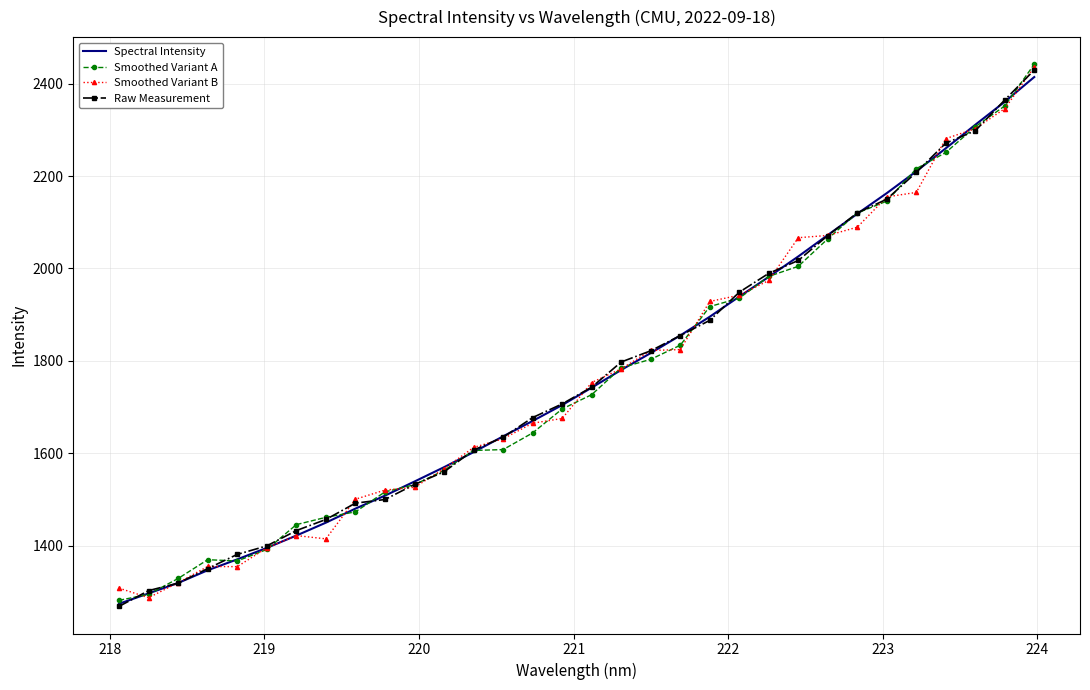

What is the maximum value for Smoothed Variant B?

2435.7